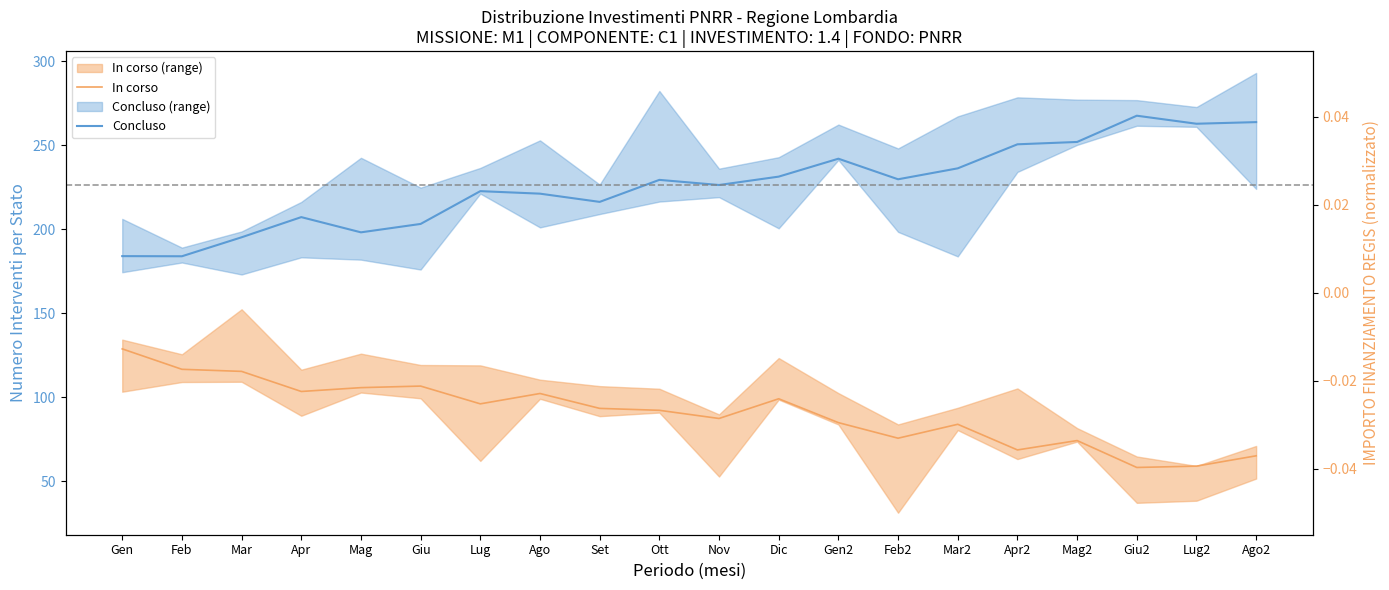

What is the sum of the In corso values at Apr2 and Giu2?

126.9